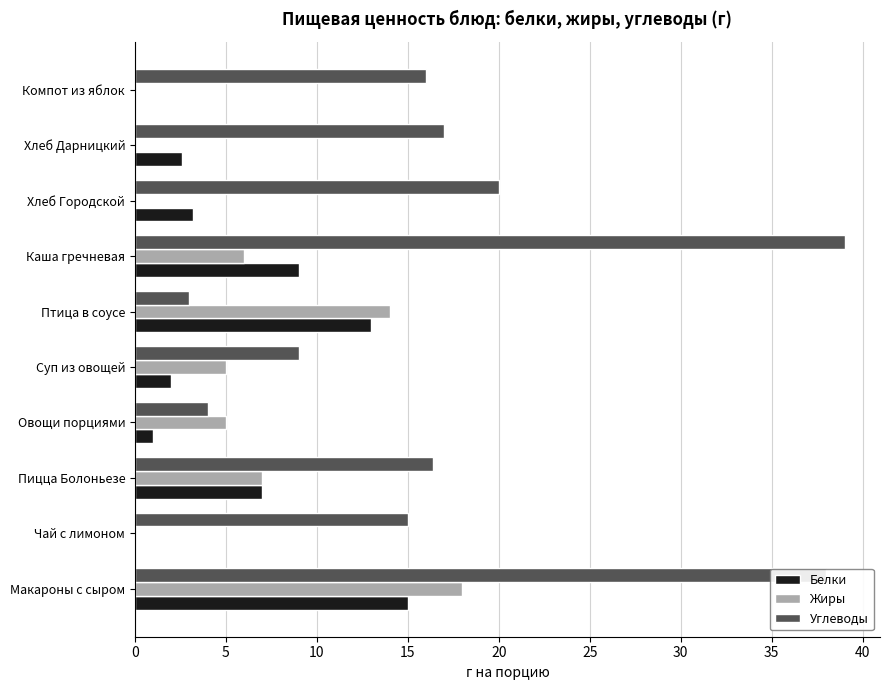

Which series has the largest total across all categories?

Углеводы